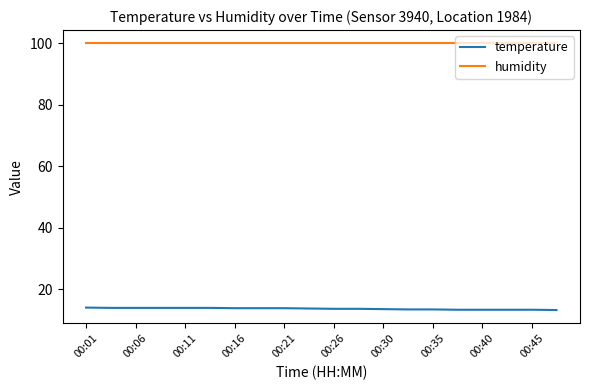

Rank the series by their average value, from highest to lowest.

humidity, temperature